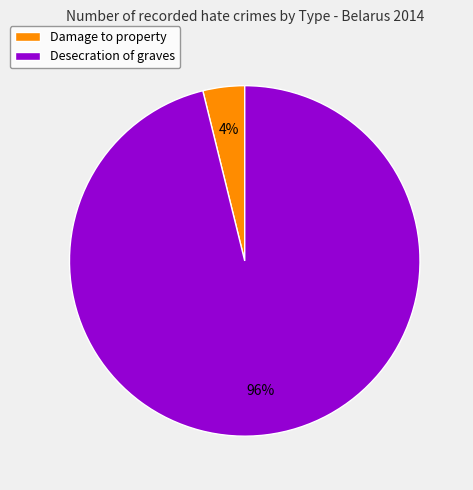

True or false: Desecration of graves accounts for 89% of the total.

False